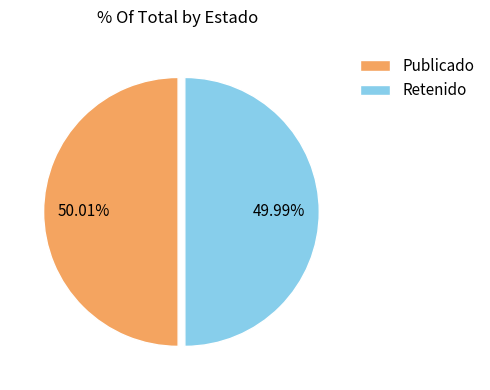

Is the sum of Retenido and Publicado greater than half?

Yes